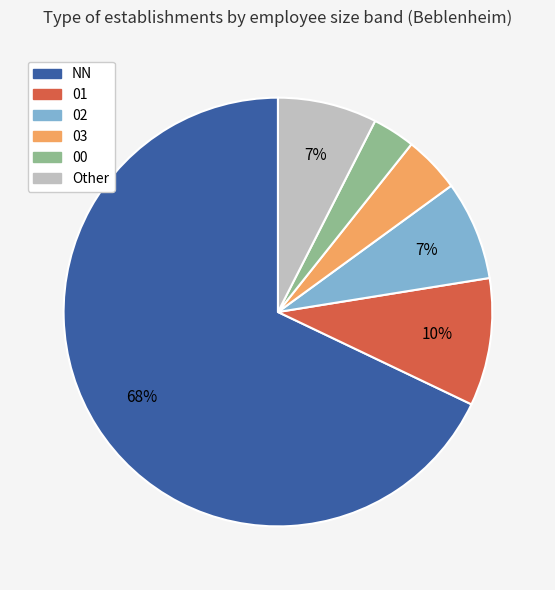

Do 03 and 00 together represent more than half of the pie?

No